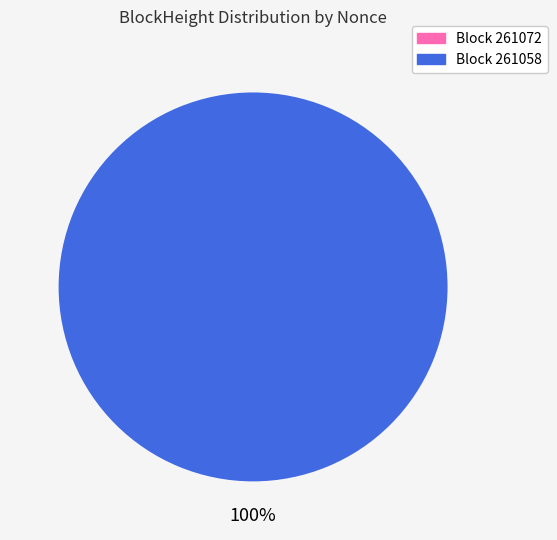

How many slices are in this pie chart?

2